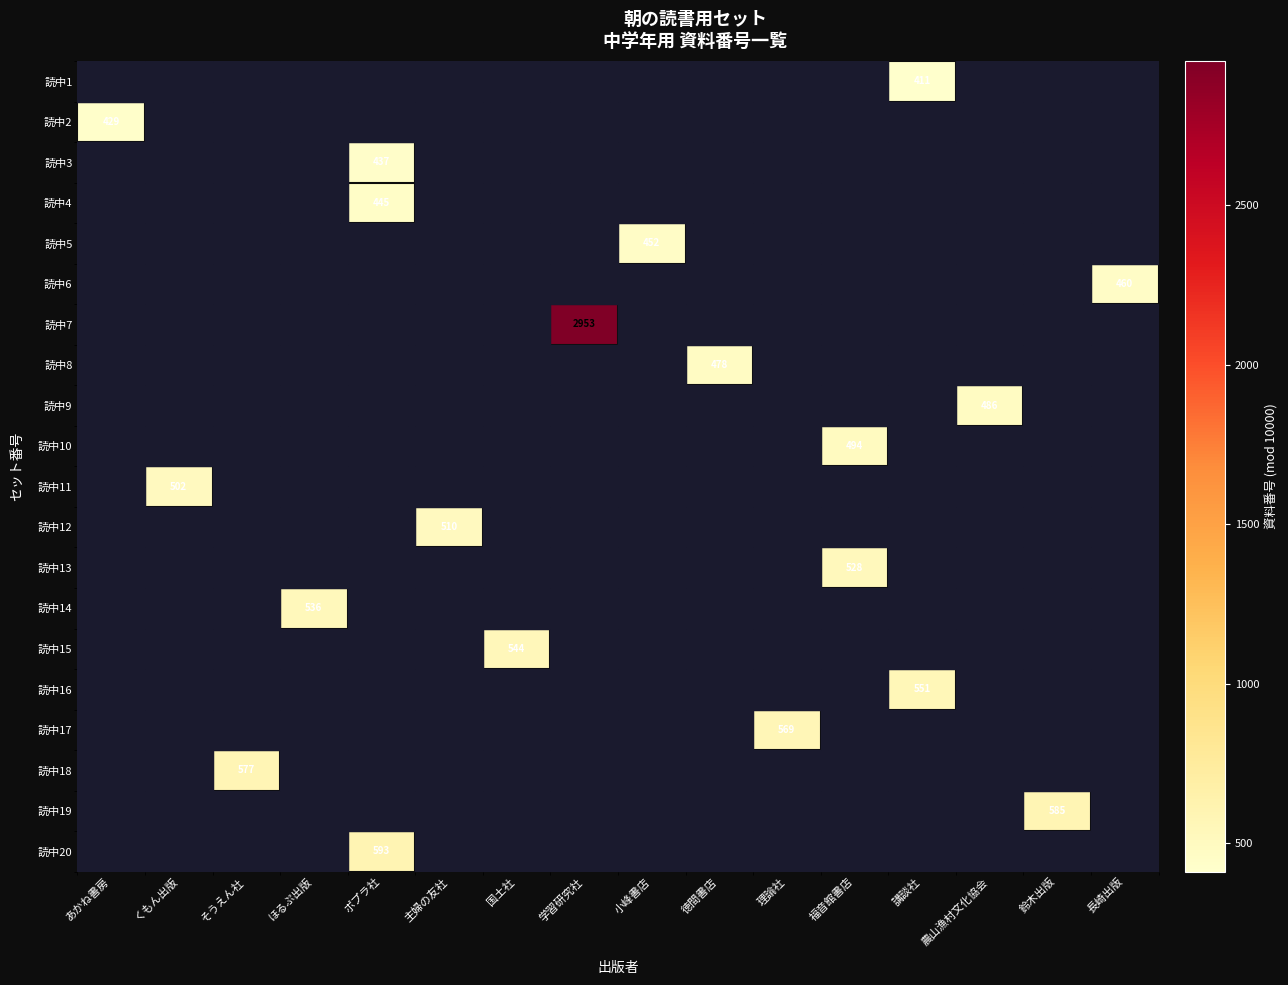

What is the smallest value displayed?

411.0